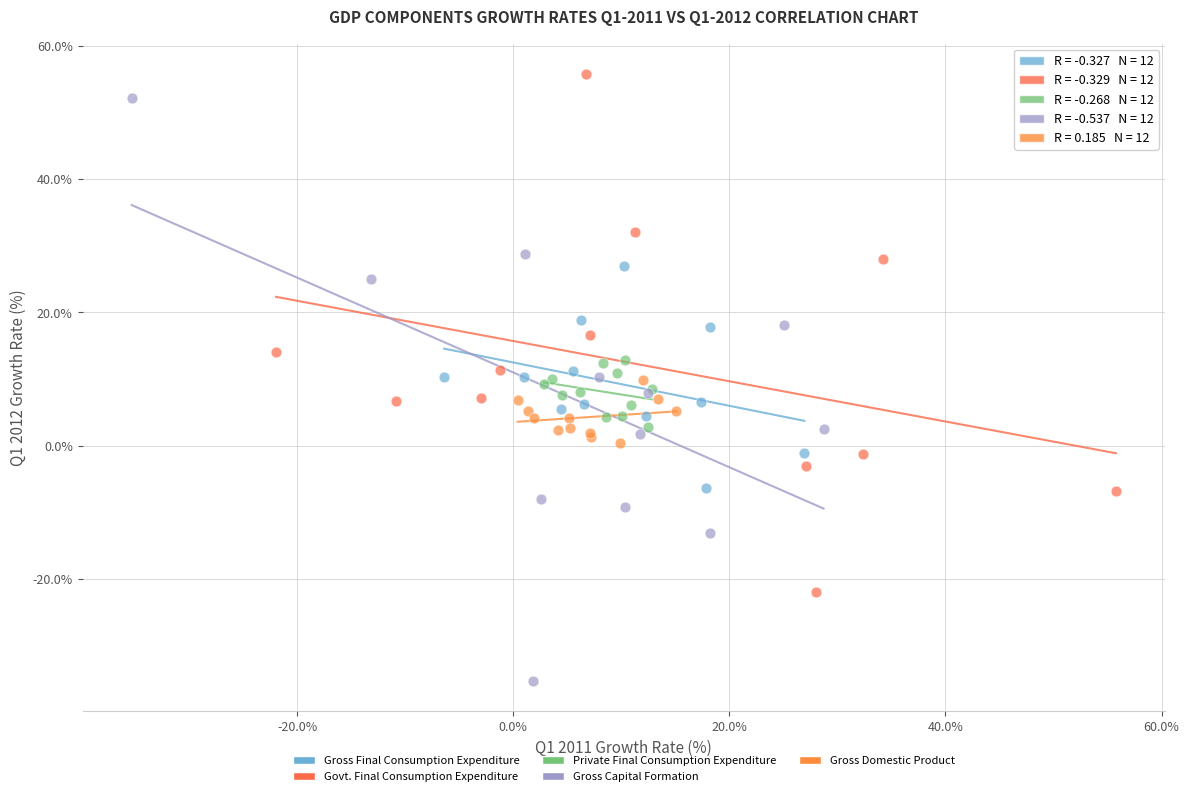

Which series has the widest spread of Y values?

Gross Capital Formation